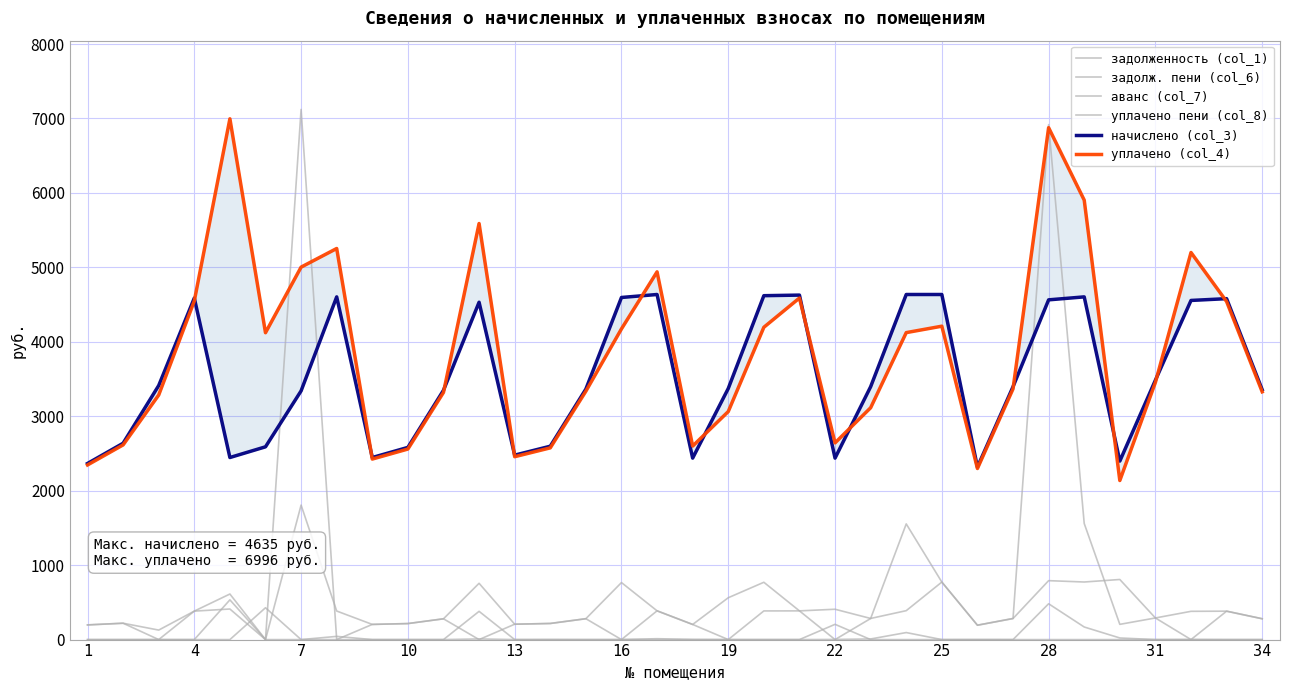

The value of начислено (col_3) at 14 is 1064.7. True or false?

False